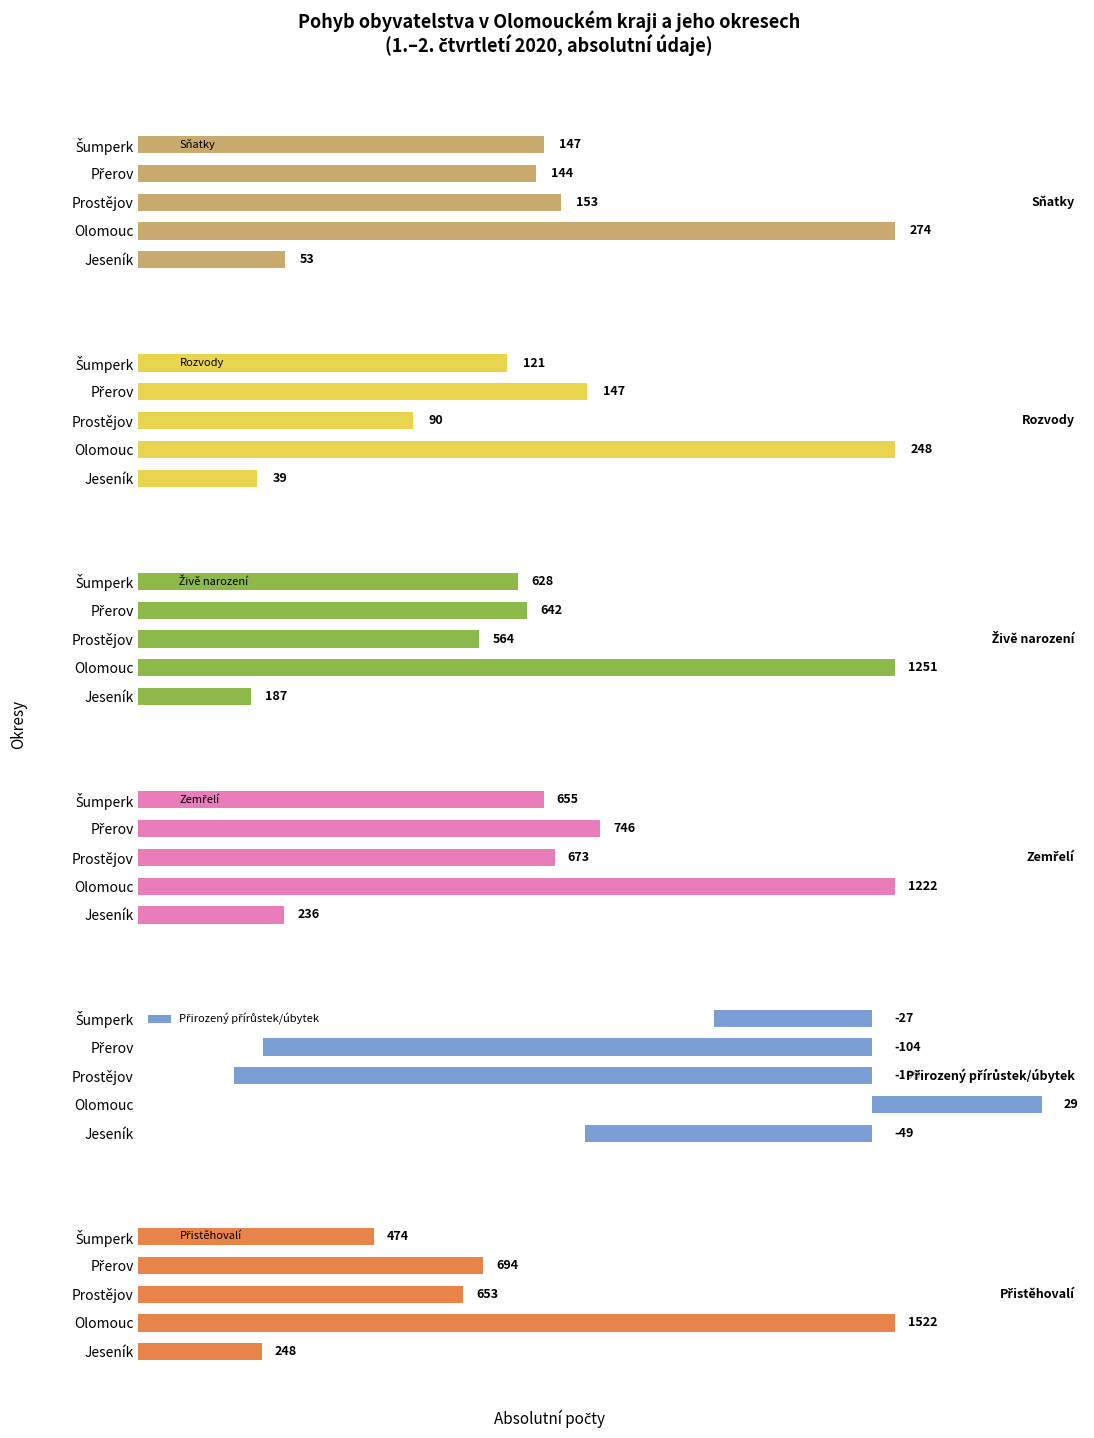

At which label does Sňatky reach its minimum?

Jeseník